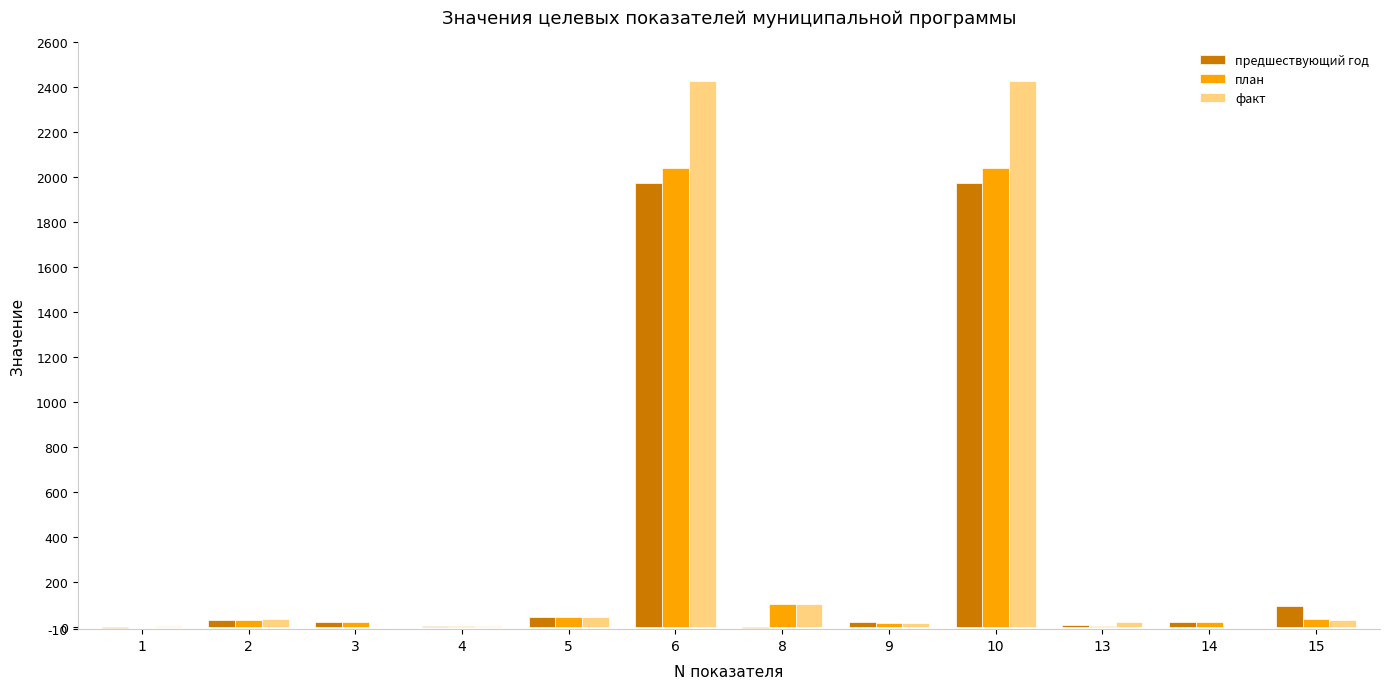

How many groups of bars are there?

12